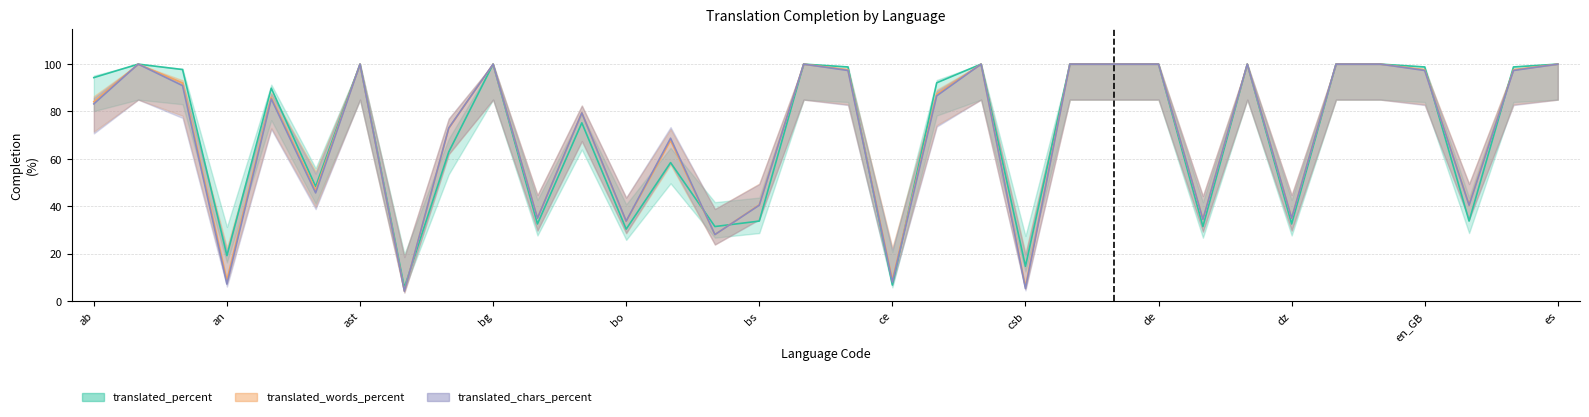

At which category does translated_words_percent reach its first local valley?

an